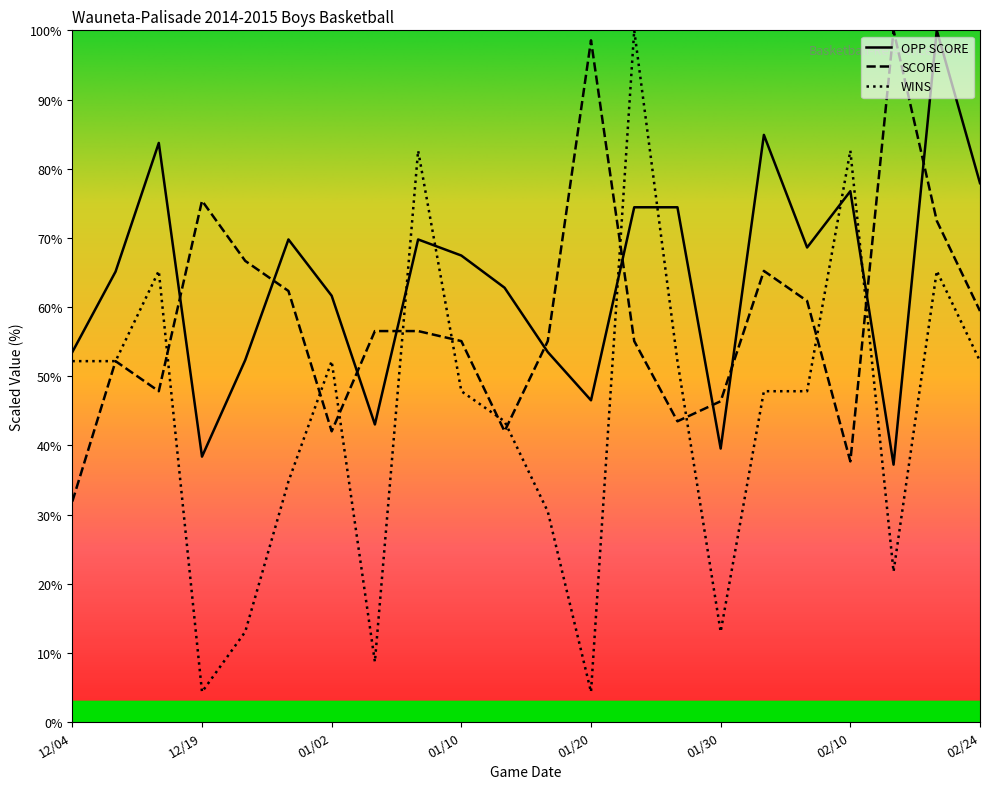

At which category does OPP SCORE reach its first local valley?

12/19